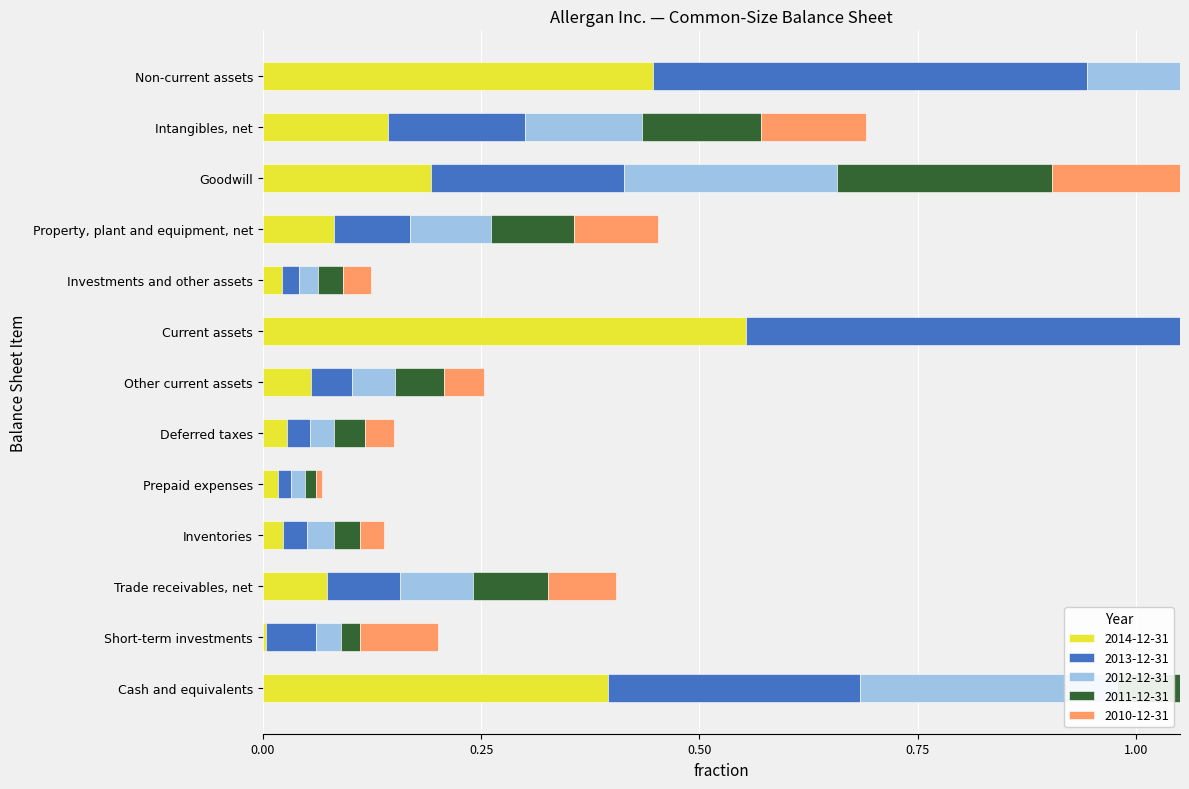

Rank the categories by 2012-12-31 value from highest to lowest.

Non-current assets, Current assets, Cash and equivalents, Goodwill, Intangibles, net, Property, plant and equipment, net, Trade receivables, net, Other current assets, Inventories, Short-term investments, Deferred taxes, Investments and other assets, Prepaid expenses